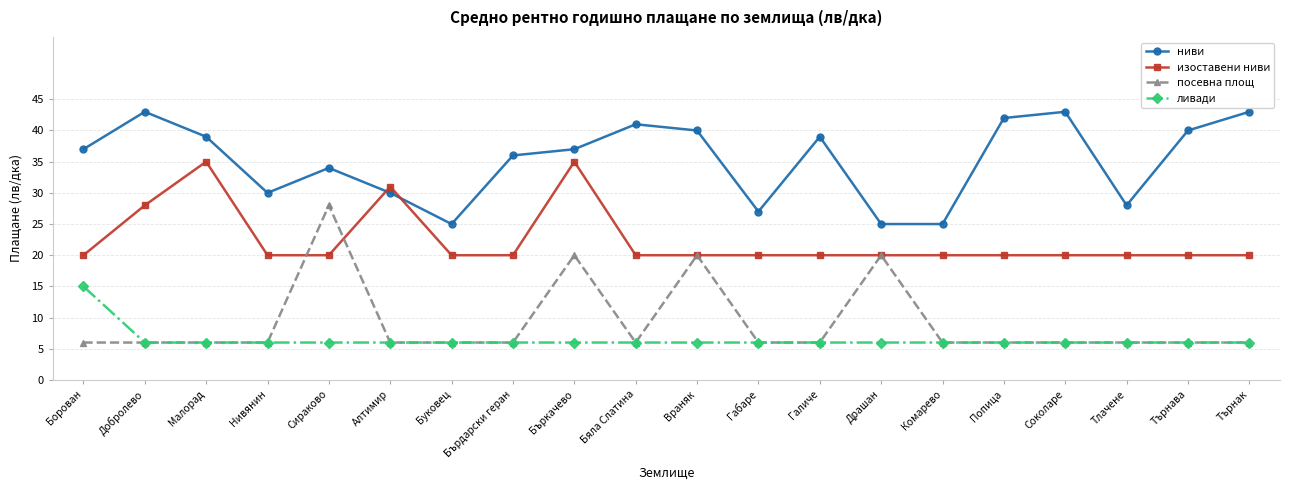

What is the label of the 10th point from the left?

Бяла Слатина